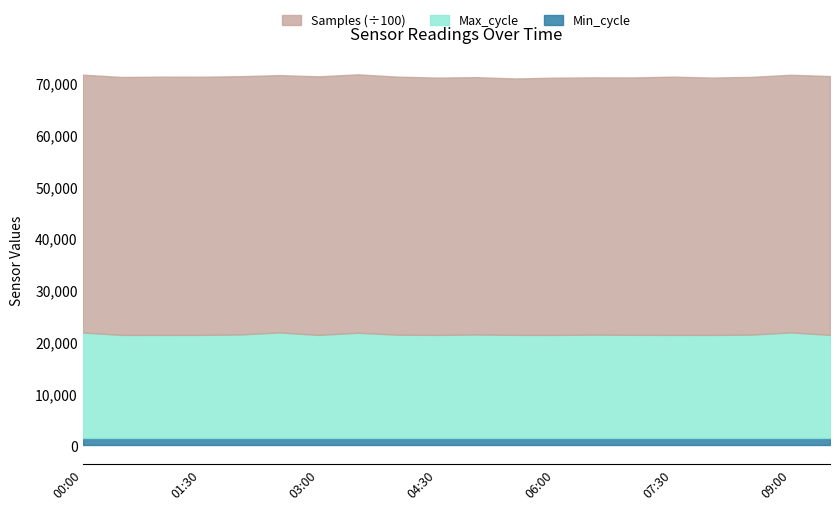

How many data points does each series have?

20